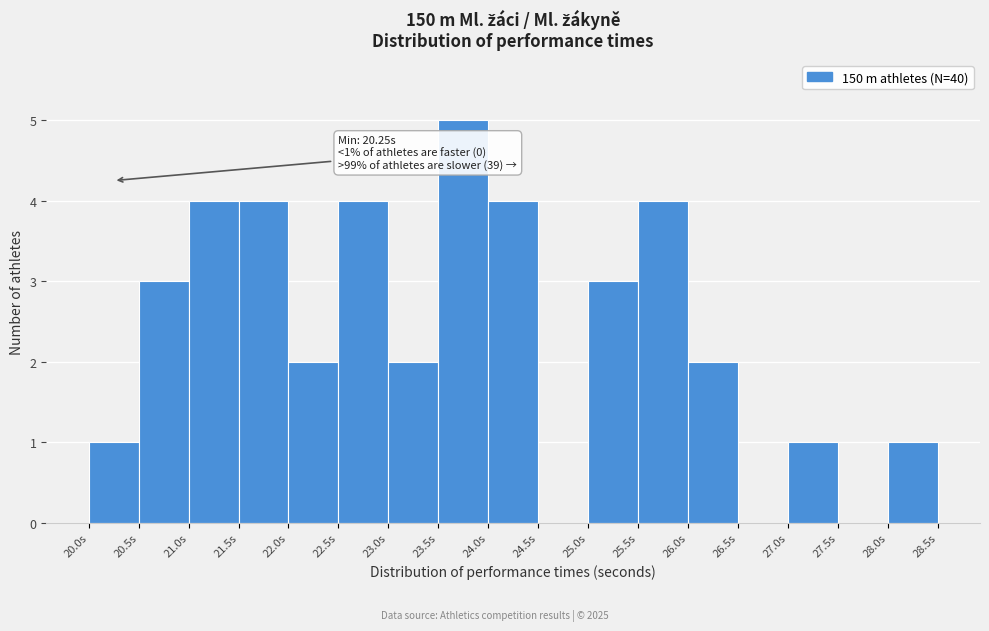

Over which range of the x-axis is the bar tallest?

23.5 to 24.0